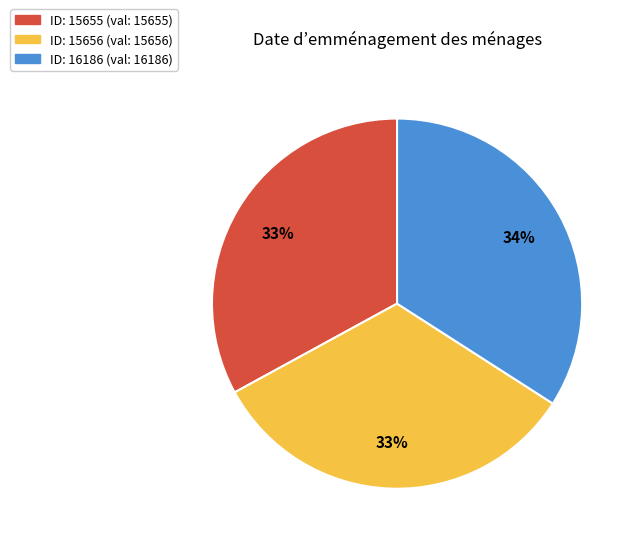

To the nearest percent, what percentage of the pie is ID: 16186 (val: 16186)?

34%